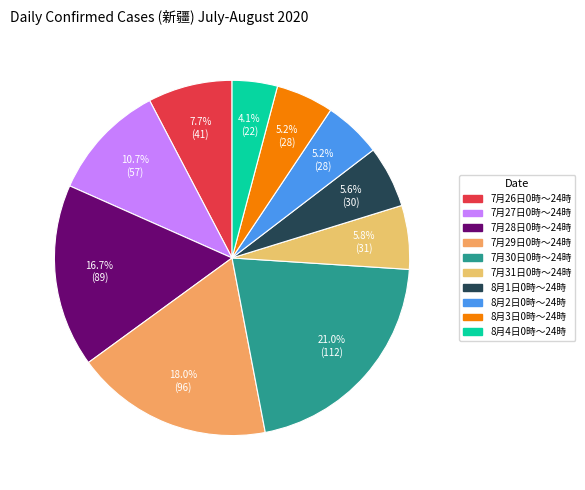

Is there any slice that represents more than half of the pie?

No